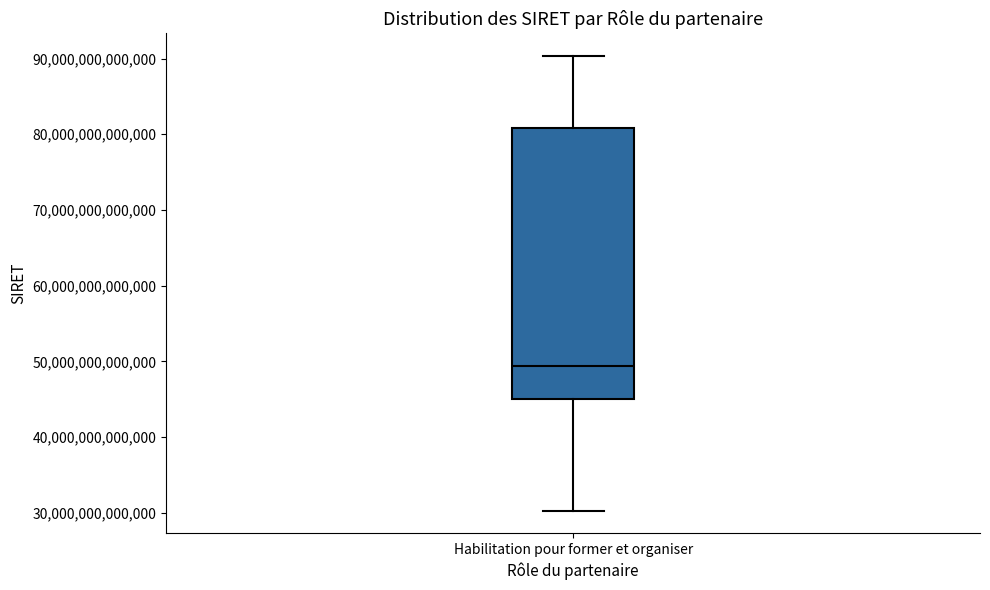

Transcribe this box plot: give where the median line is, the range the box spans, and where the two whiskers end, as read against the y-axis. The values are not printed on the chart, so give them approximately, as read against the axis.

median 49000000000000, box 45000000000000 to 81000000000000, whiskers 30000000000000 to 90000000000000